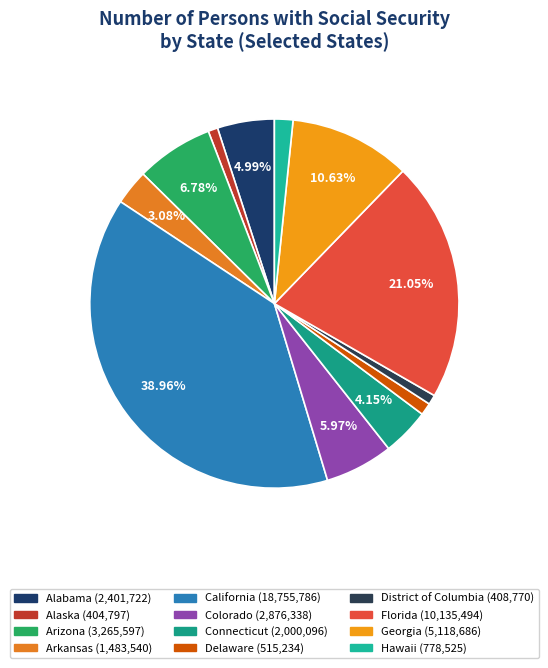

Count the number of slices in the pie.

12